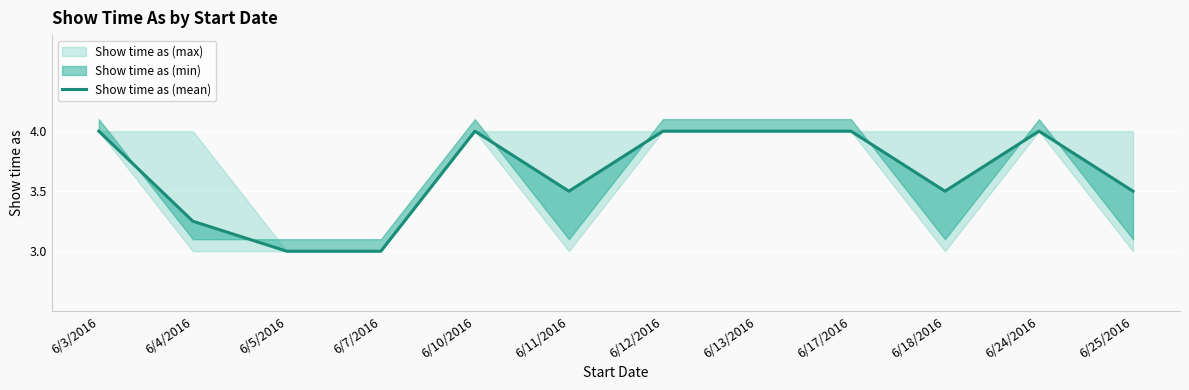

List the labels in order of value, largest first.

6/3/2016, 6/10/2016, 6/12/2016, 6/13/2016, 6/17/2016, 6/24/2016, 6/11/2016, 6/18/2016, 6/25/2016, 6/4/2016, 6/5/2016, 6/7/2016